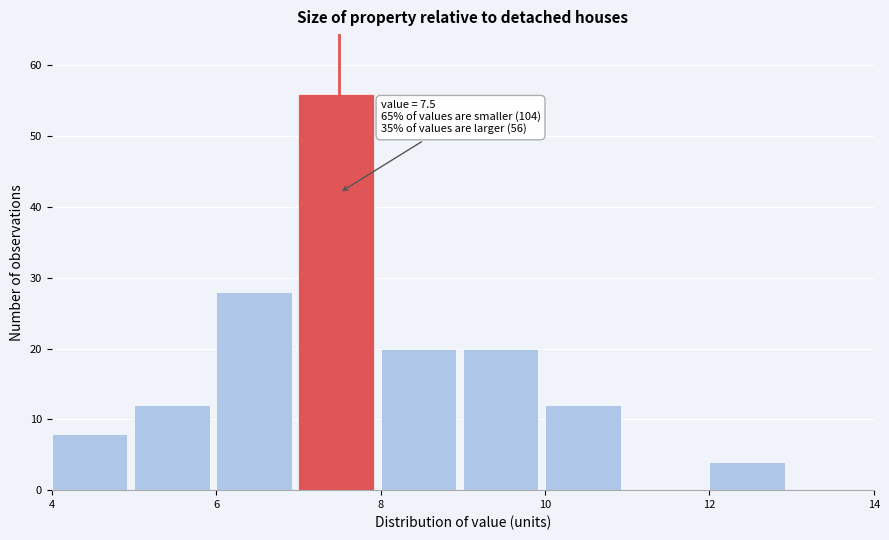

Which range on the x-axis has the tallest bar?

7 to 8